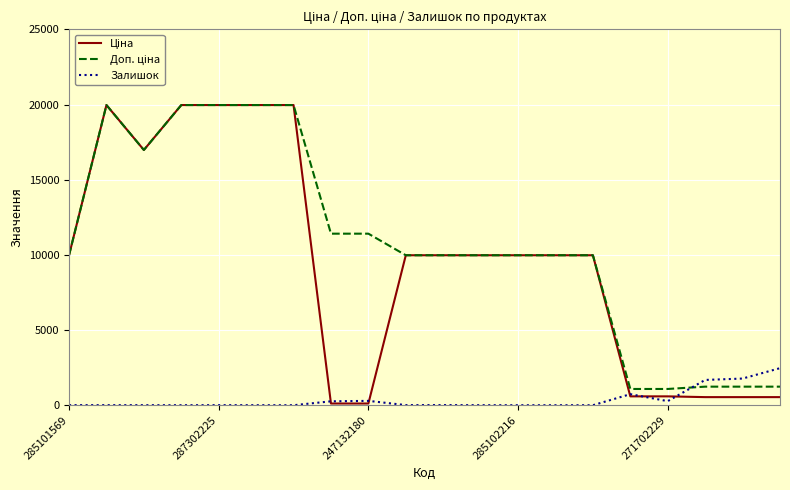

Reading left to right, transcribe all the data shown in this chart.

Ціна: 9975.0	19964.2	16976.3	19964.2	19964.2	19964.2	19964.2	114.1	114.1	9975.0	9975.0	9975.0	9975.0	9975.0	9975.0	589.9	589.9	539.0	539.0	539.0
Доп. ціна: 9975.0	19964.2	16976.3	19964.2	19964.2	19964.2	19964.2	11410.0	11410.0	9975.0	9975.0	9975.0	9975.0	9975.0	9975.0	1081.7	1081.7	1235.4	1235.4	1235.4
Залишок: 7.0	5.0	4.0	1.0	5.0	3.0	0.0	260.0	290.0	8.0	9.0	3.0	0.0	0.0	1.0	735.0	272.0	1682.0	1774.0	2465.0